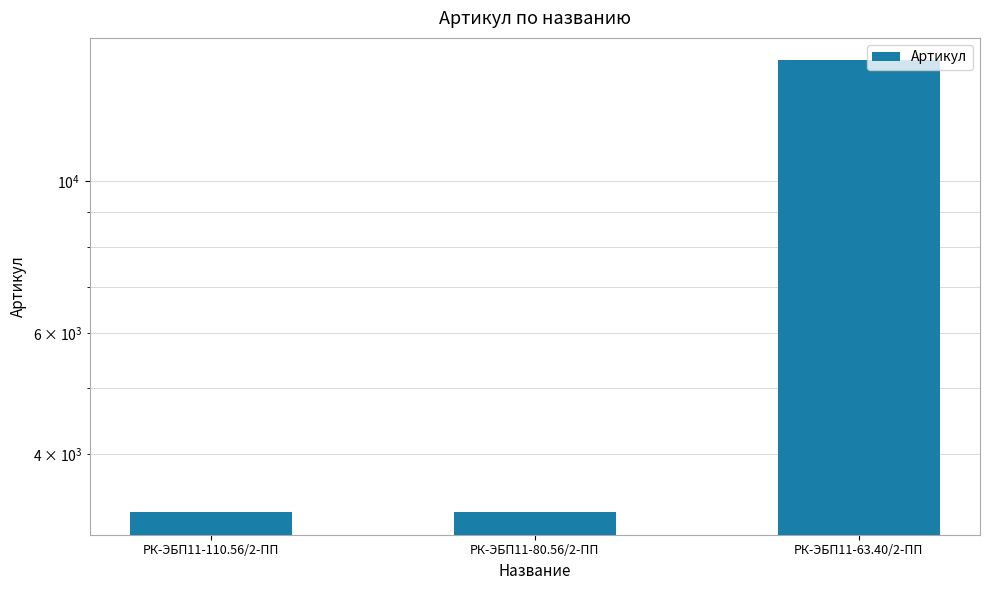

The value at РК-ЭБП11-110.56/2-ПП is 3293. True or false?

True